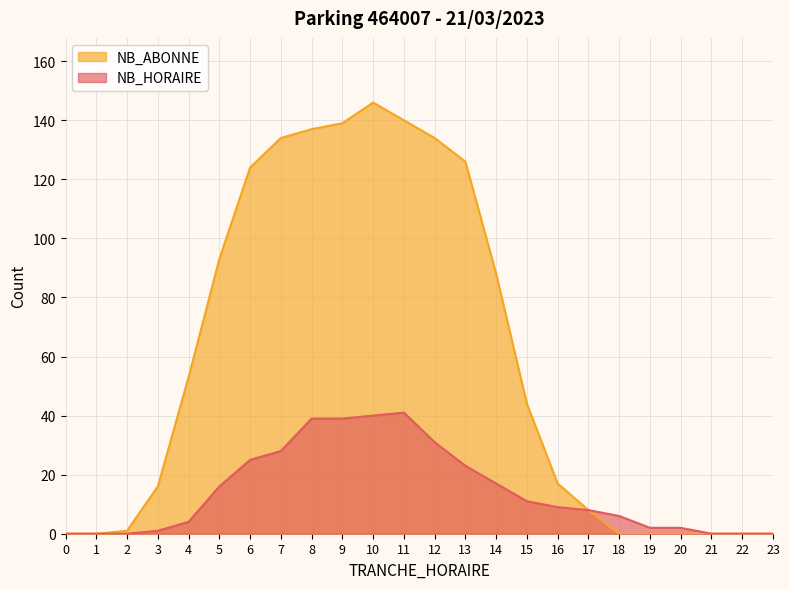

How many data points does each series have?

24